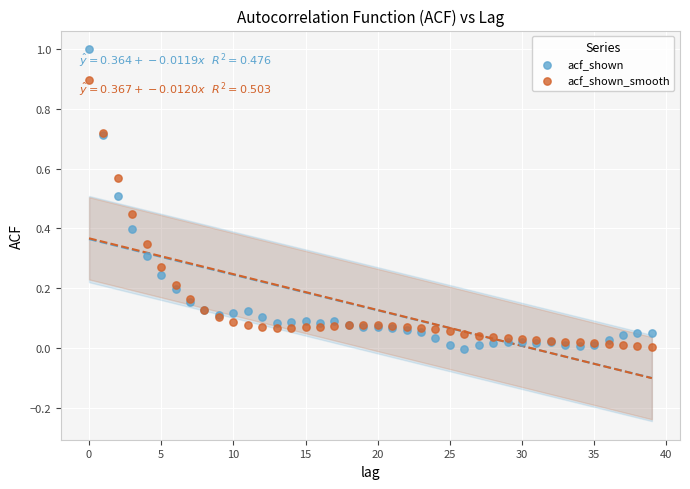

Which series contains the highest Y value?

acf_shown